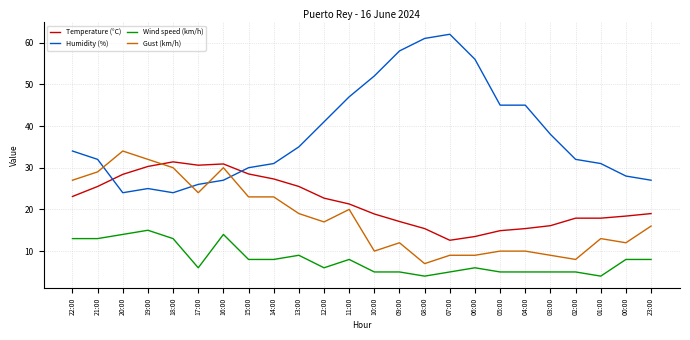

Which series changed the most between 20:00 and 08:00?

Humidity (%)